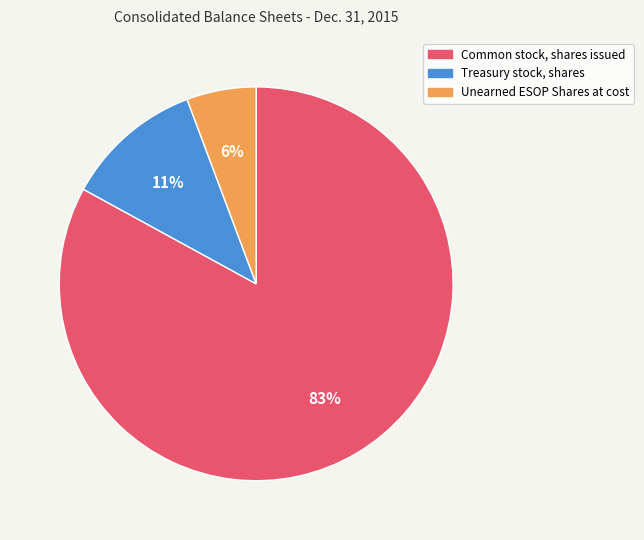

How many segments does this pie chart have?

3